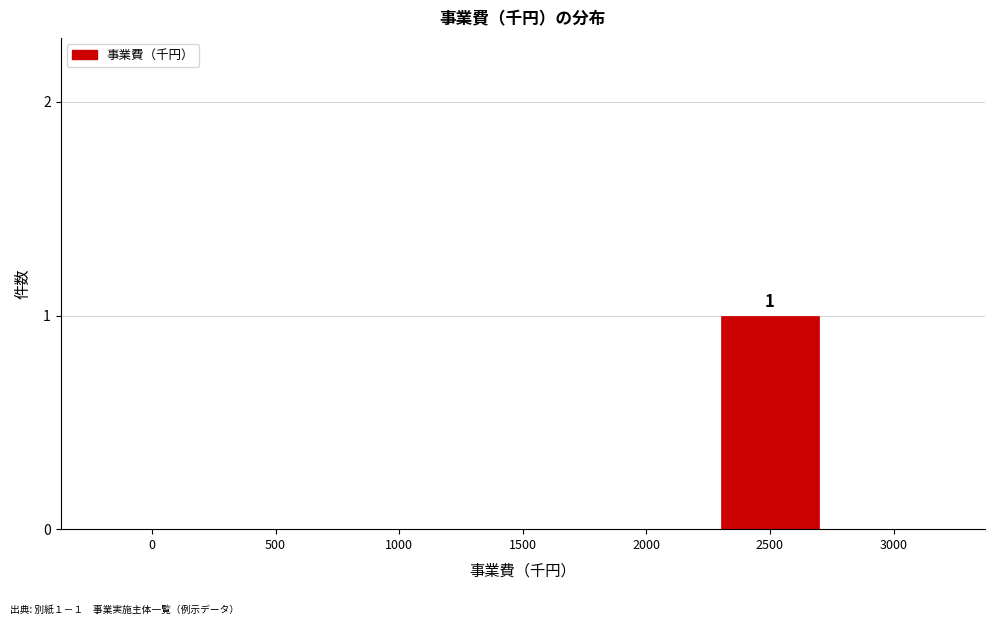

Reading left to right, what are all the values shown in this chart?

0=0	500=0	1000=0	1500=0	2000=0	2500=1	3000=0